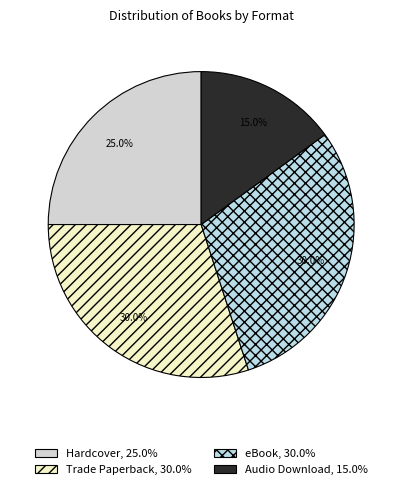

Which slice is the smallest?

Audio Download